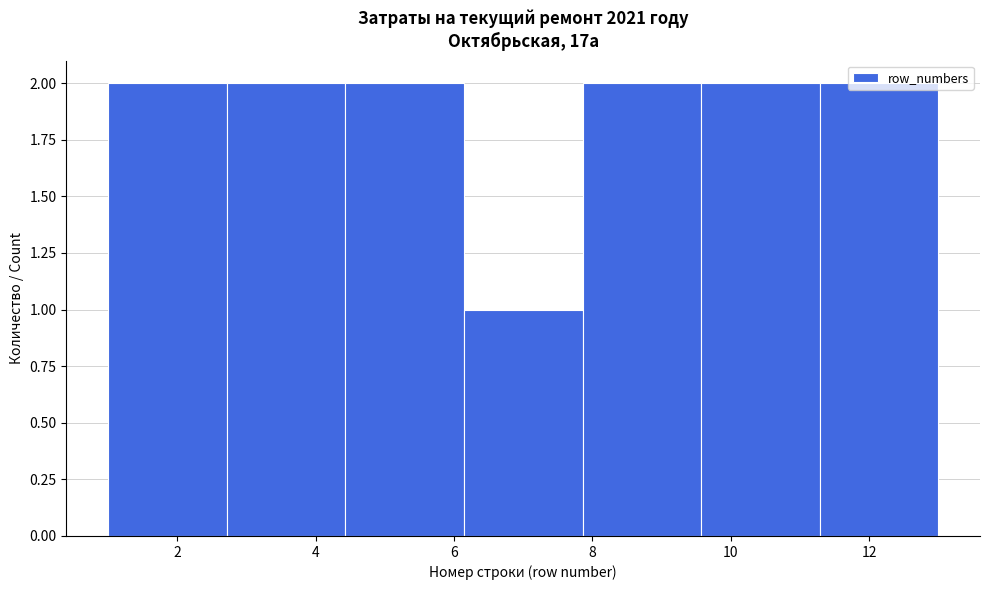

Reading left to right, transcribe this chart: for each bar, give the range it covers on the x-axis and its height. Neither the bar edges nor the heights are printed on the chart, so give them approximately, as read against the axes.

1.0 to 2.8: 2
2.8 to 4.4: 2
4.4 to 6.2: 2
6.2 to 7.8: 1
7.8 to 9.6: 2
9.6 to 11.2: 2
11.2 to 13.0: 2